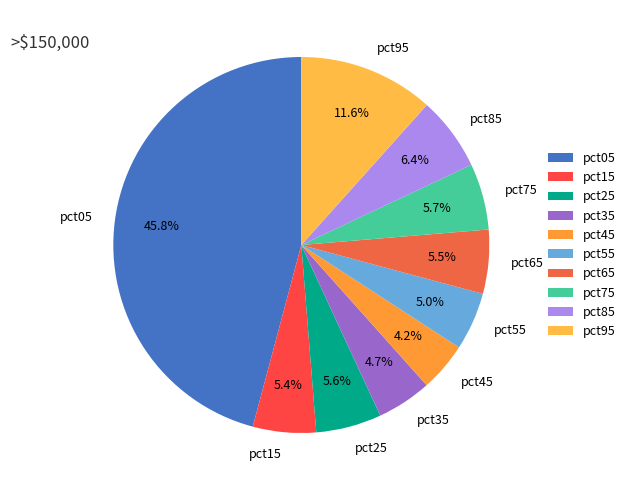

Between pct95 and pct05, which is larger?

pct05